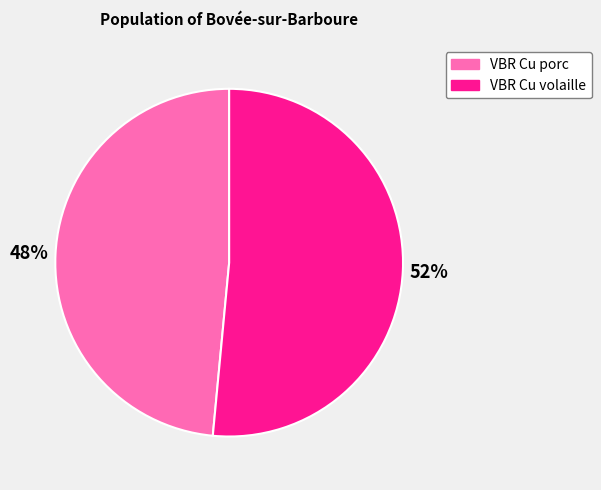

Which has a higher value, VBR Cu porc or VBR Cu volaille?

VBR Cu volaille